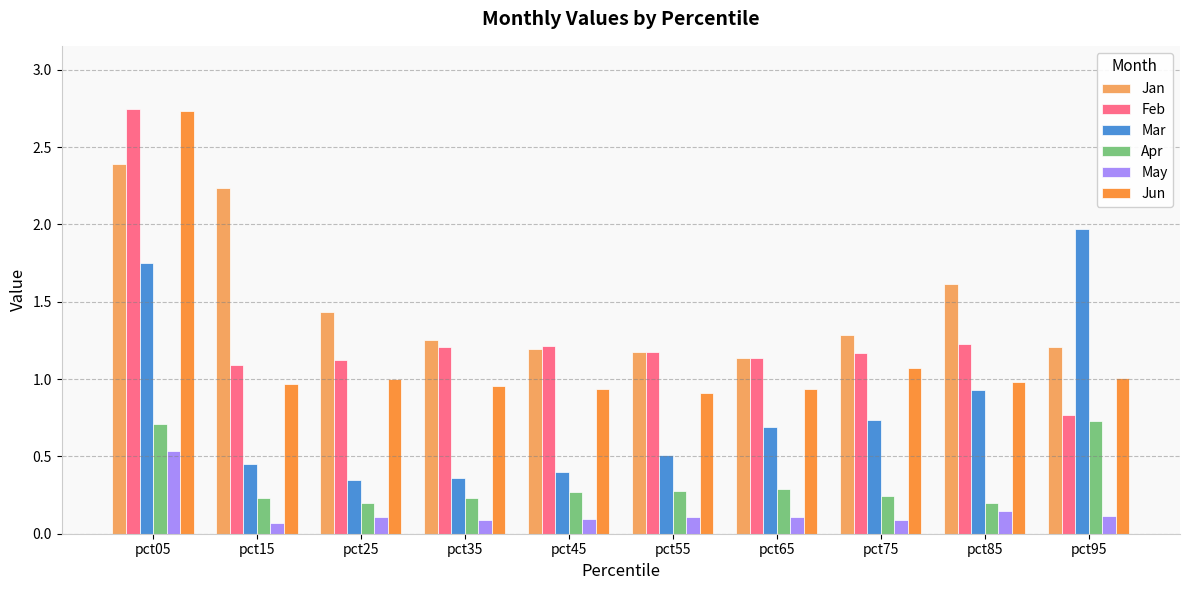

How many categories are shown in the chart?

10